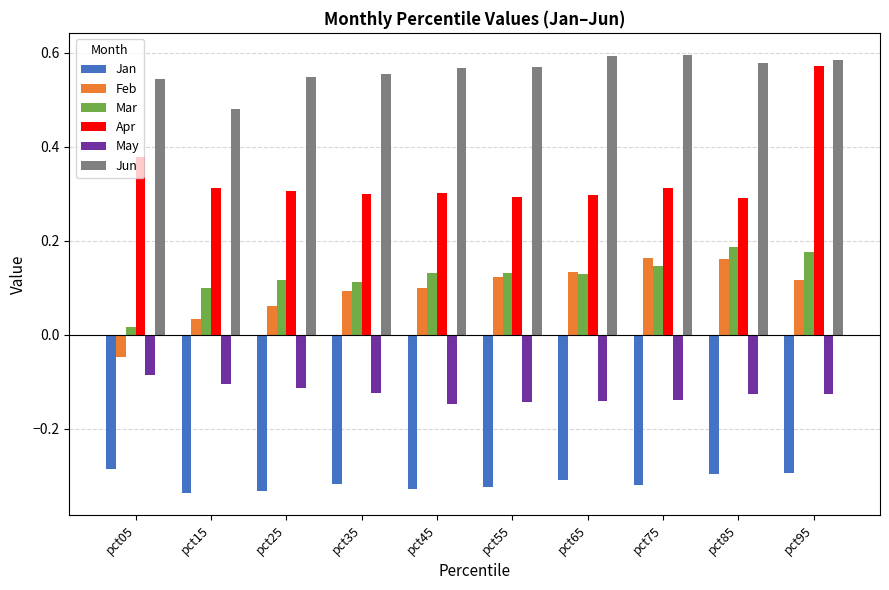

Rank the series by their maximum value, from lowest to highest.

Jan, May, Feb, Mar, Apr, Jun